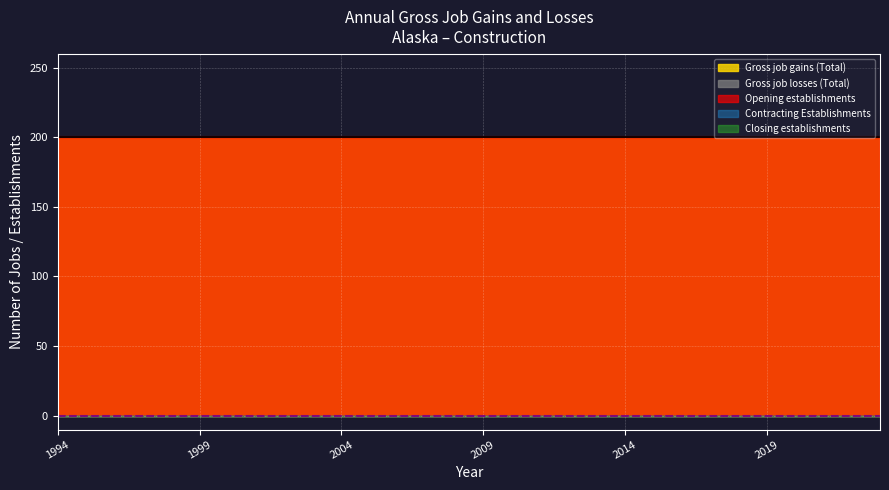

True or false: Closing establishments and Gross job losses (Total) intersect in this chart.

False